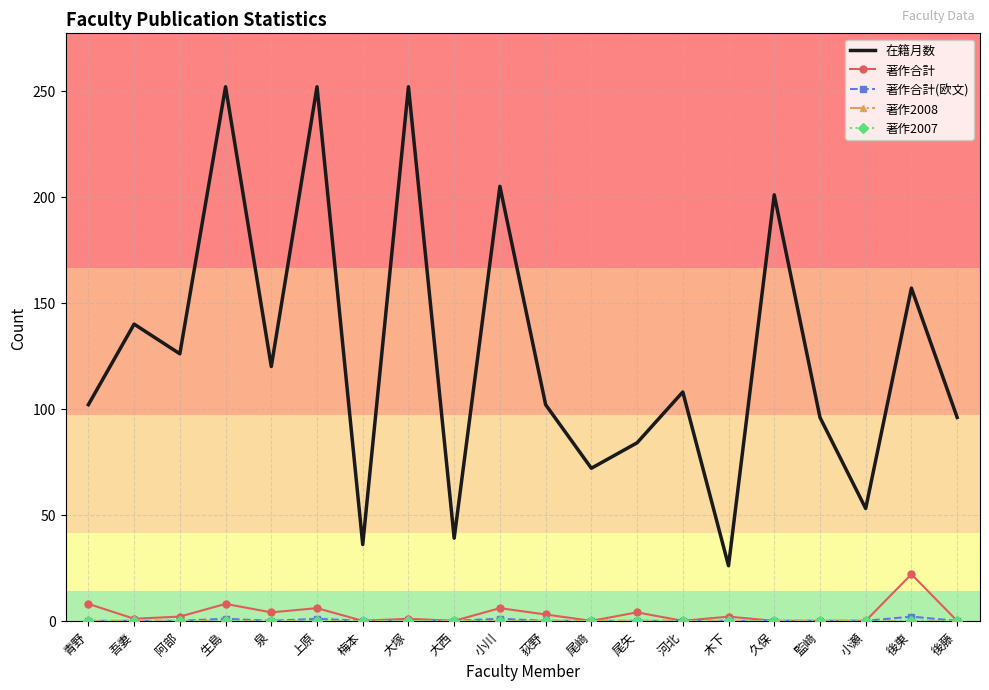

Which series has the widest spread of values?

在籍月数